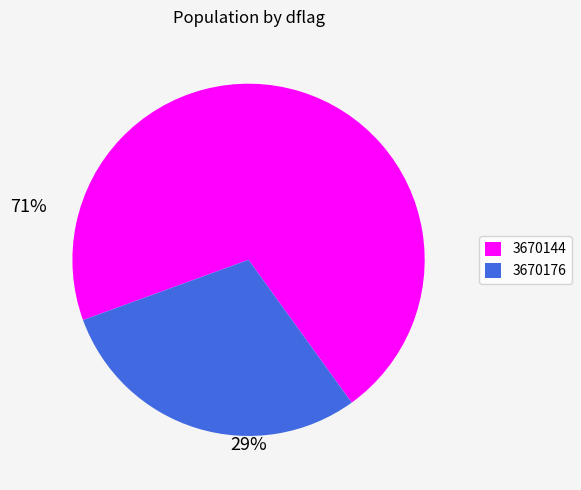

Is it true that 3670176 is 19% of the pie?

False